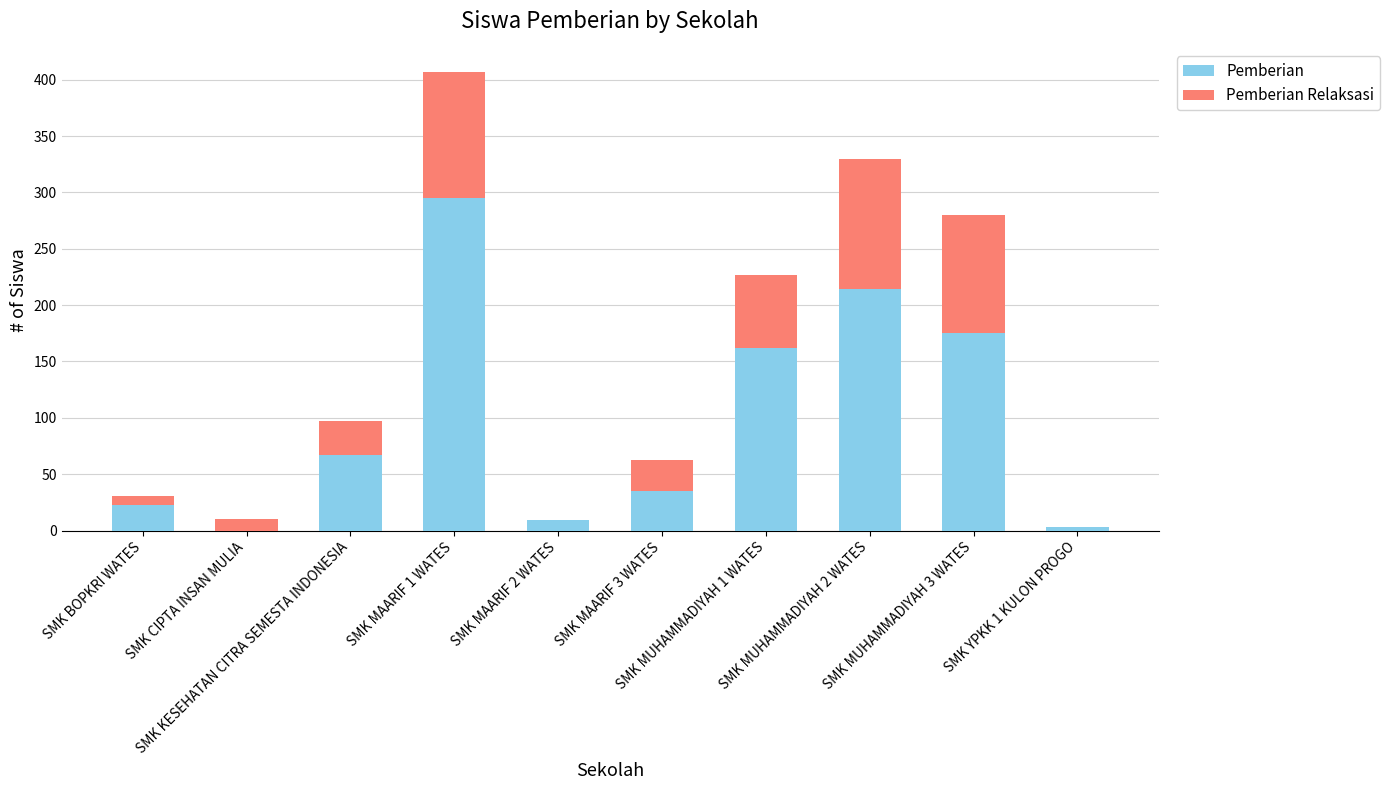

Is it true that Pemberian equals 23 at SMK BOPKRI WATES?

True